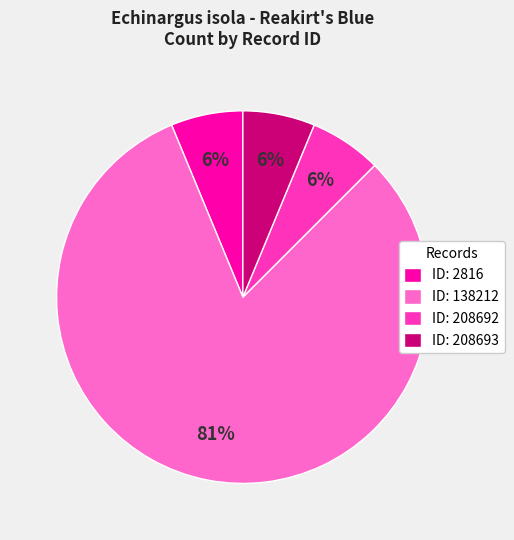

Is it true that ID: 2816 is 6% of the pie?

True